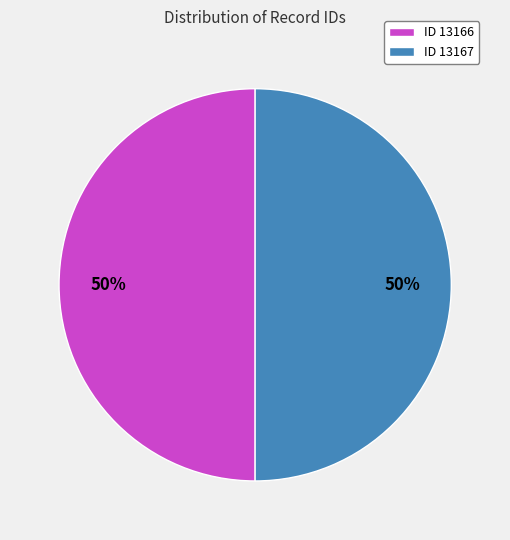

Do ID 13167 and ID 13166 together represent more than half of the pie?

Yes